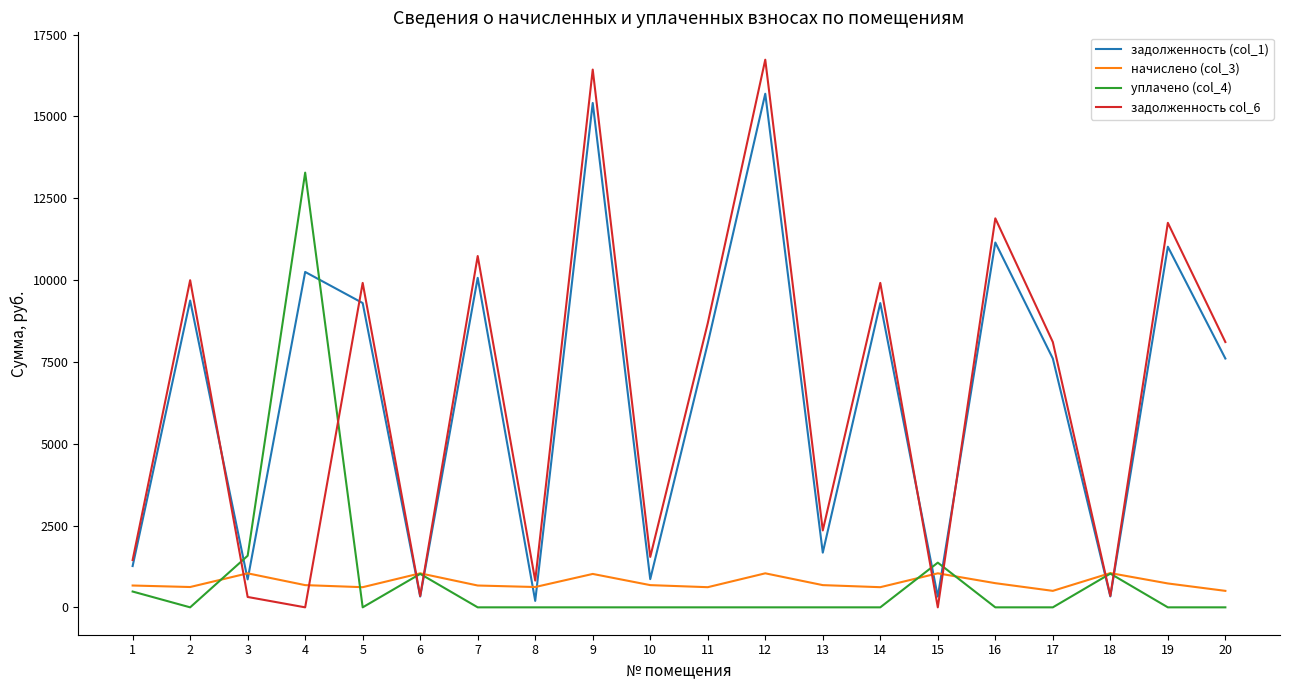

After their last crossing, which series has the higher values: уплачено (col_4) or задолженность (col_1)?

задолженность (col_1)